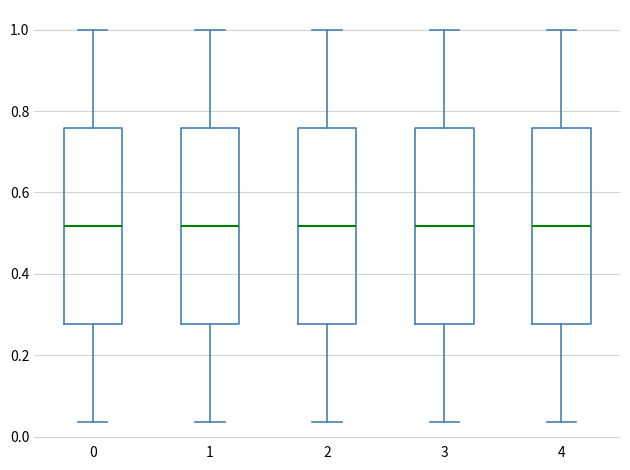

Where is the lower edge of the box at x = 2 on the y-axis? The values are not printed on the chart, so give them approximately, as read against the axis.

0.28